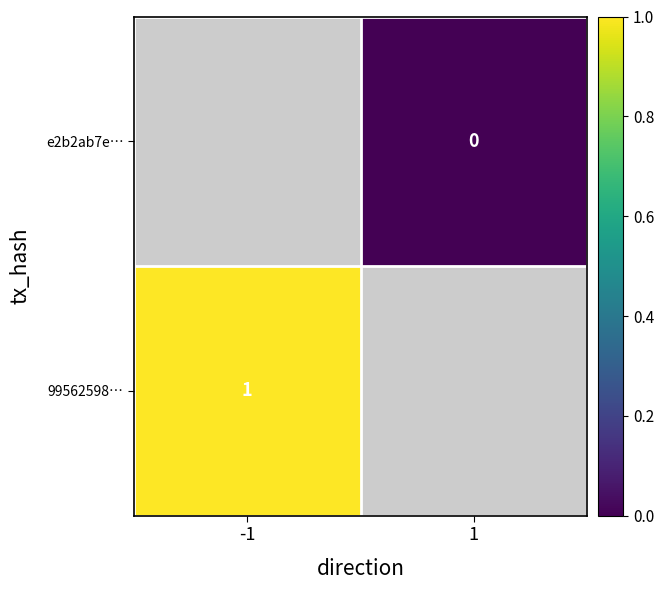

Is the value of e2b2ab7e… at 1 greater than the value of 99562598… at -1?

No